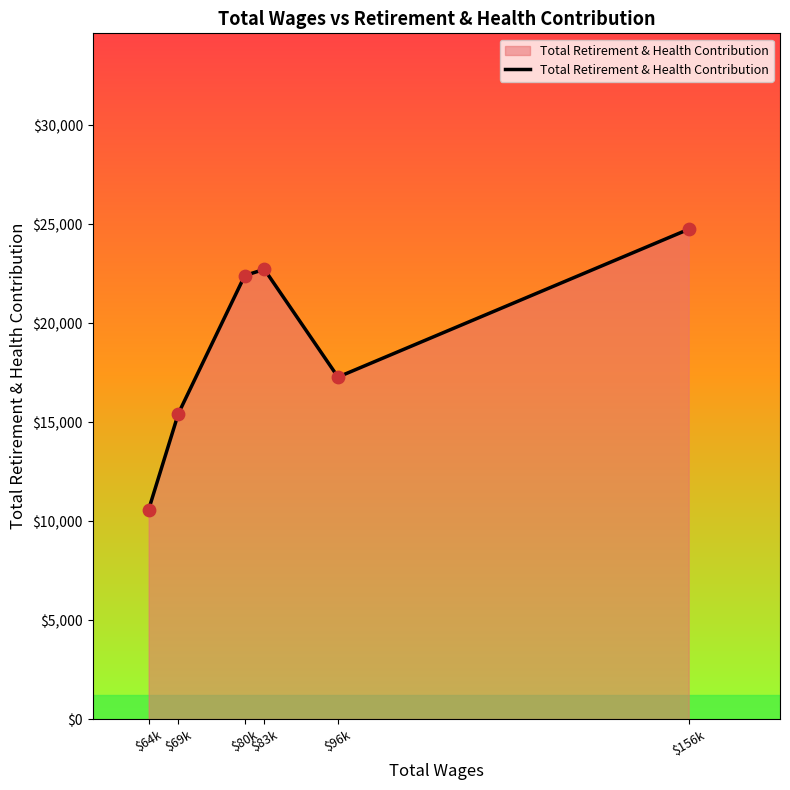

Which has a higher value, $64k or $96k?

$96k